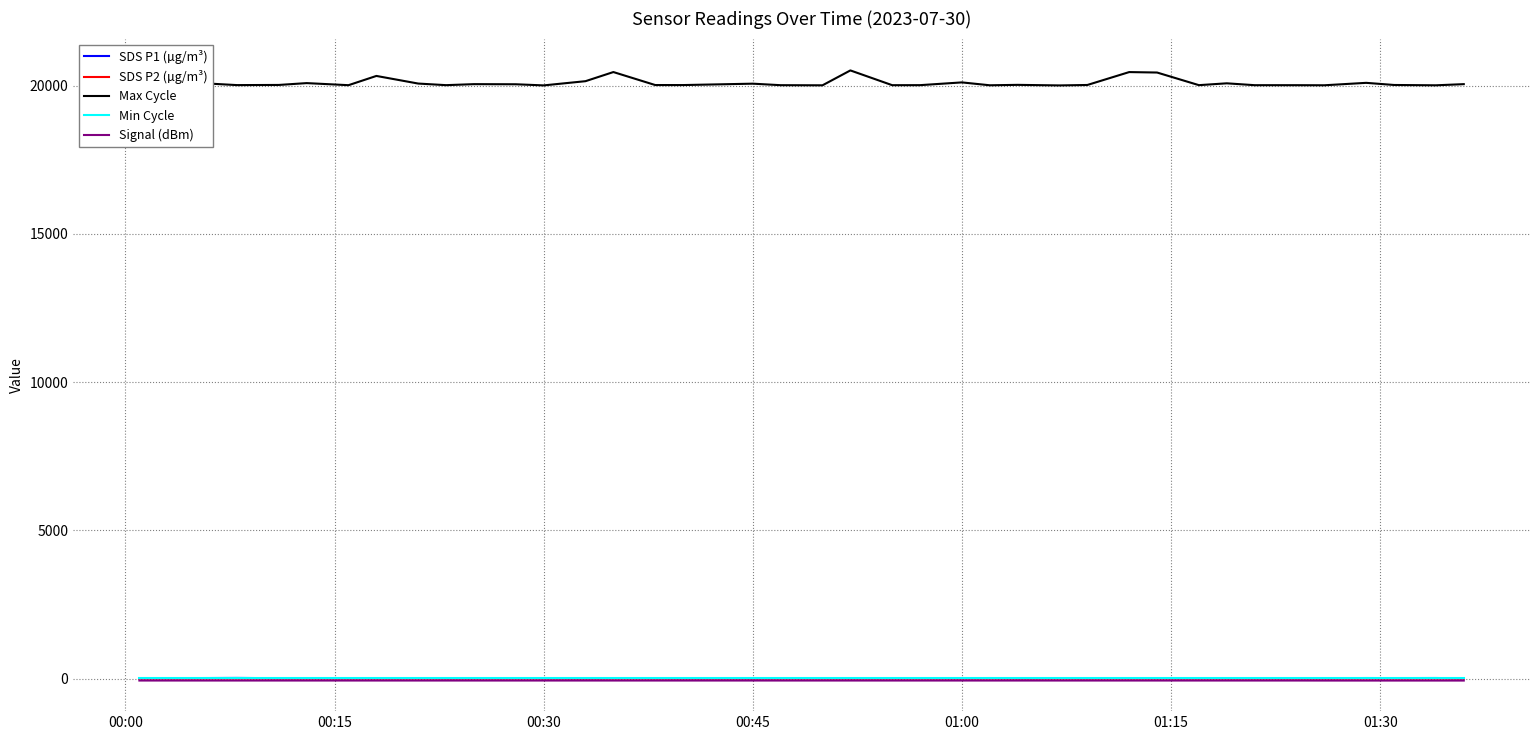

At how many categories does at least one series exceed 2509?

40